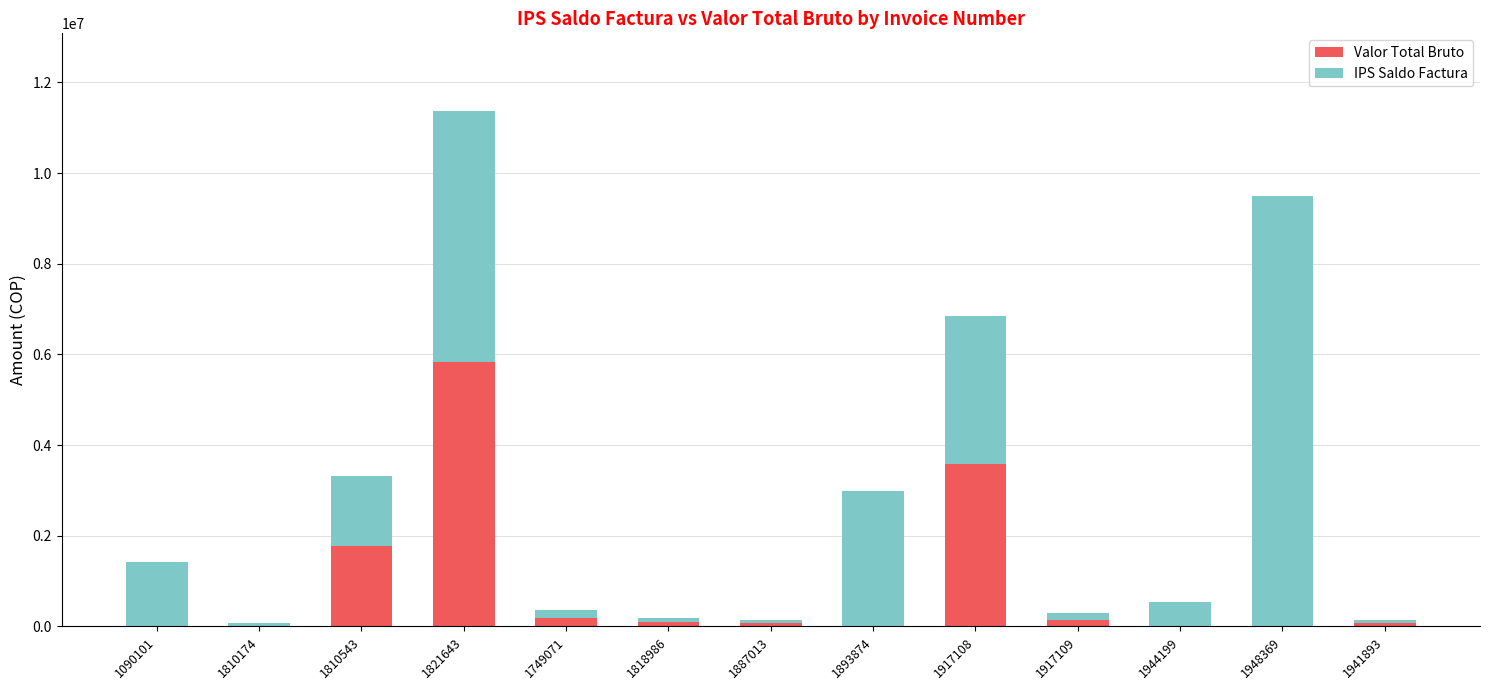

At which category is the sum across all series the highest?

1821643